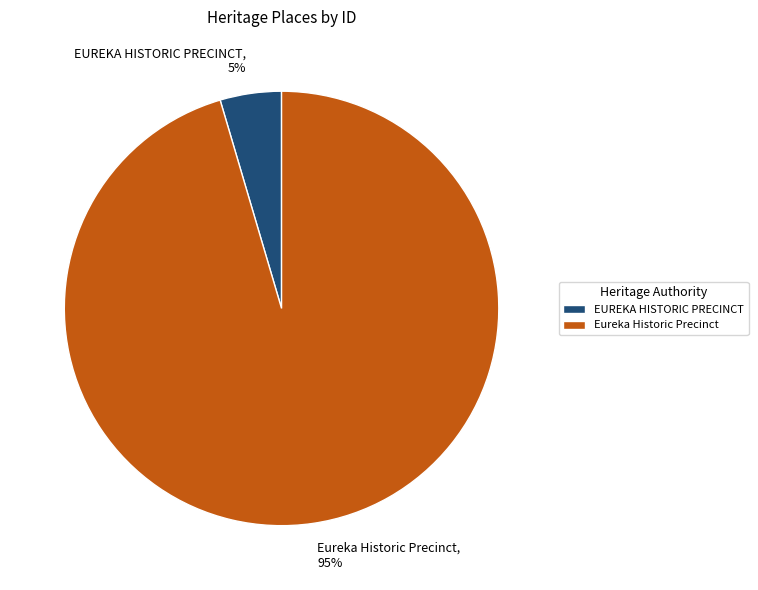

To the nearest percent, what percentage of the pie is EUREKA HISTORIC PRECINCT?

5%